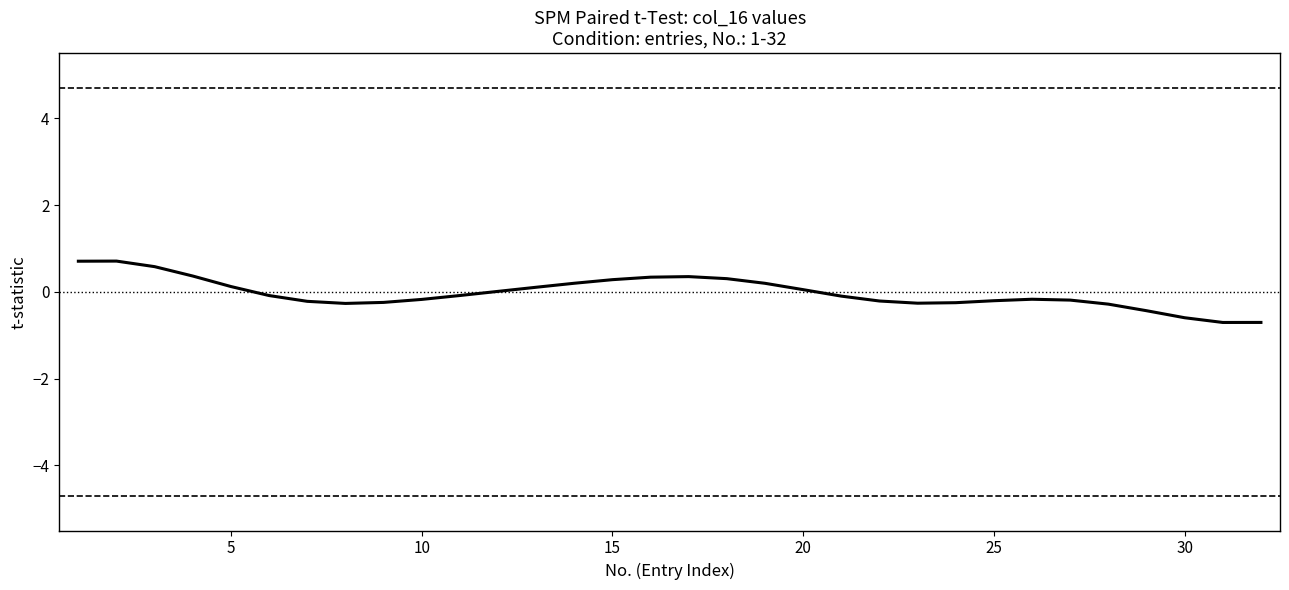

What is the minimum value shown in the chart?

-0.7